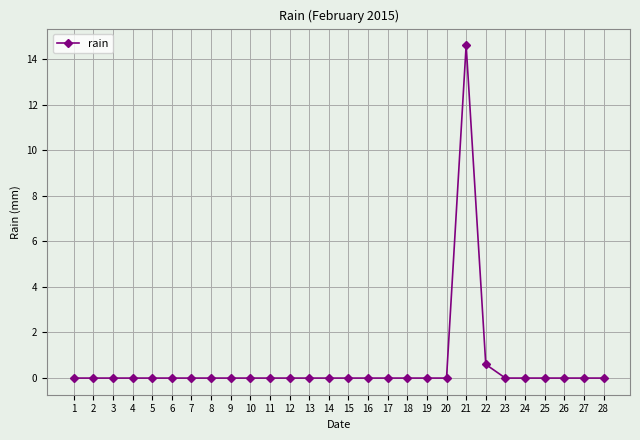

The value at 6 is 6.5. True or false?

False